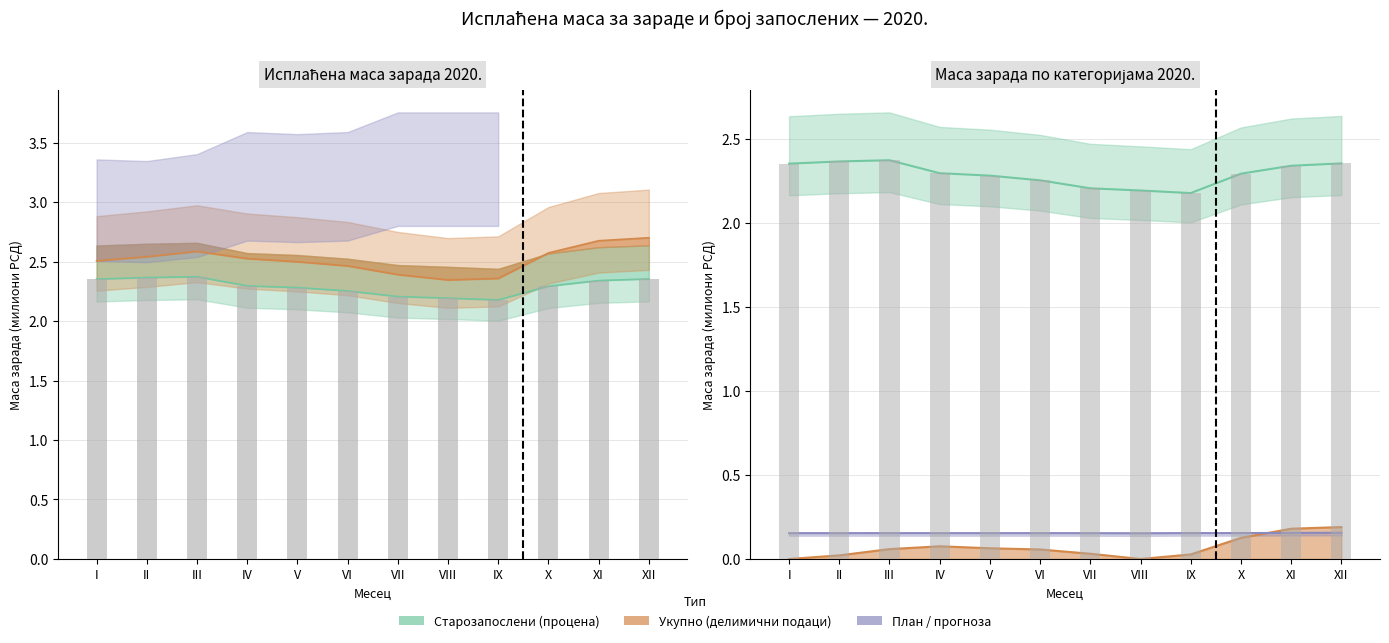

What is the highest value of the starozaposleni_masa series?

2.4